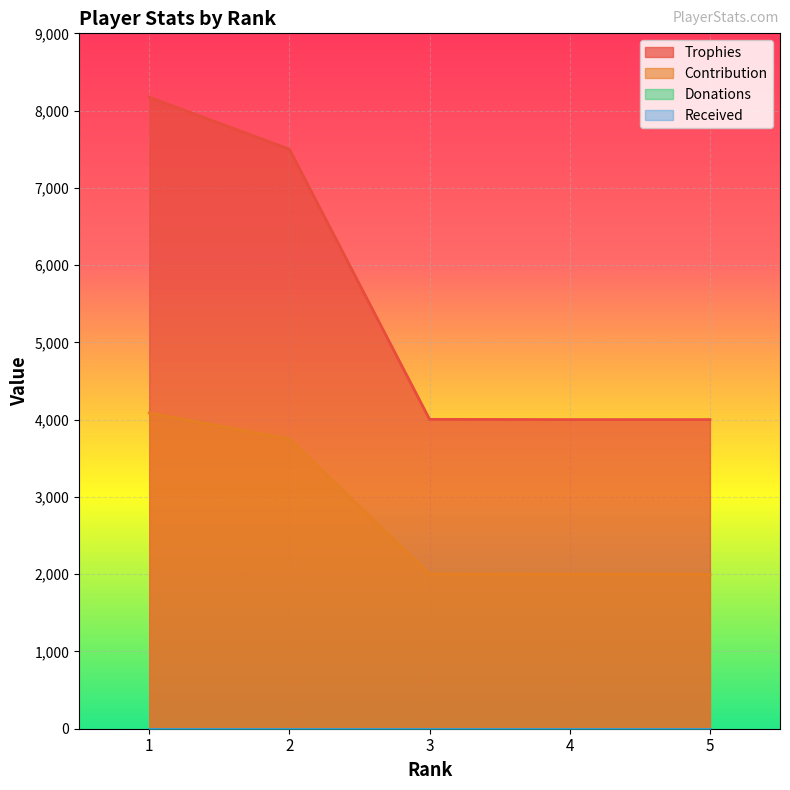

At which label is Trophies closest to 6087?

2